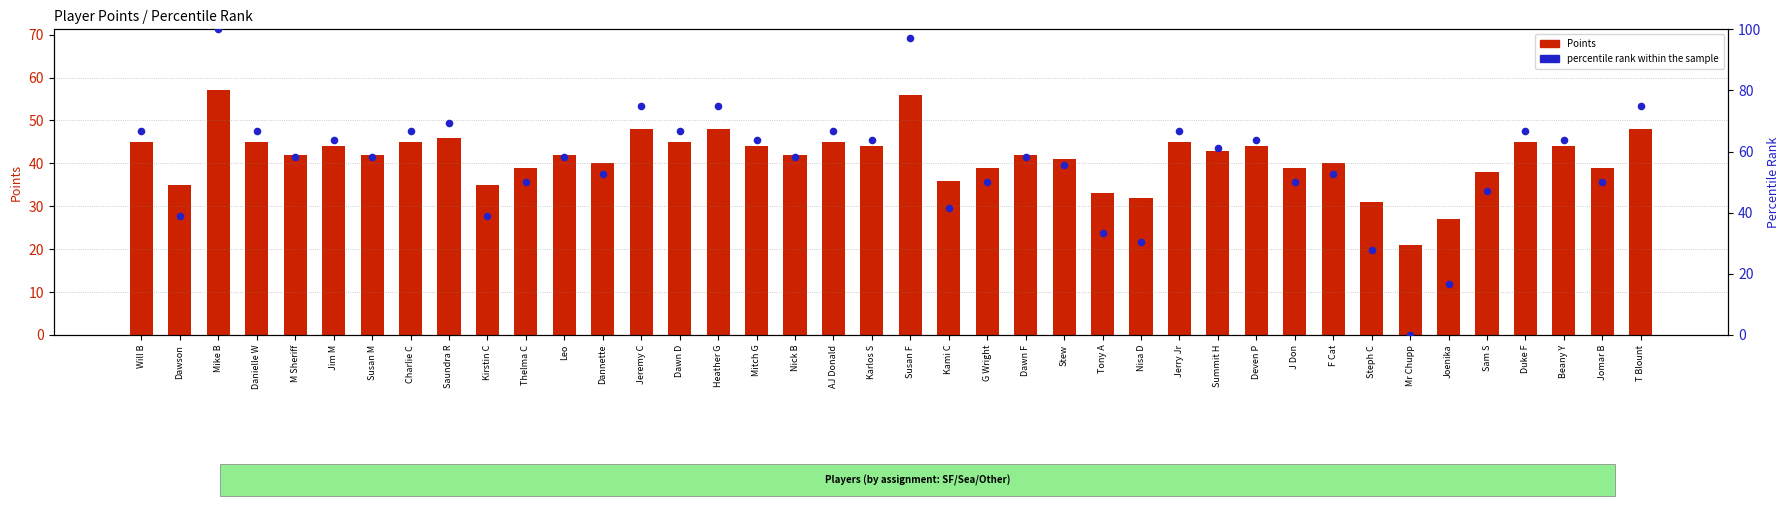

Which series contains the lowest Y value?

percentile rank within the sample